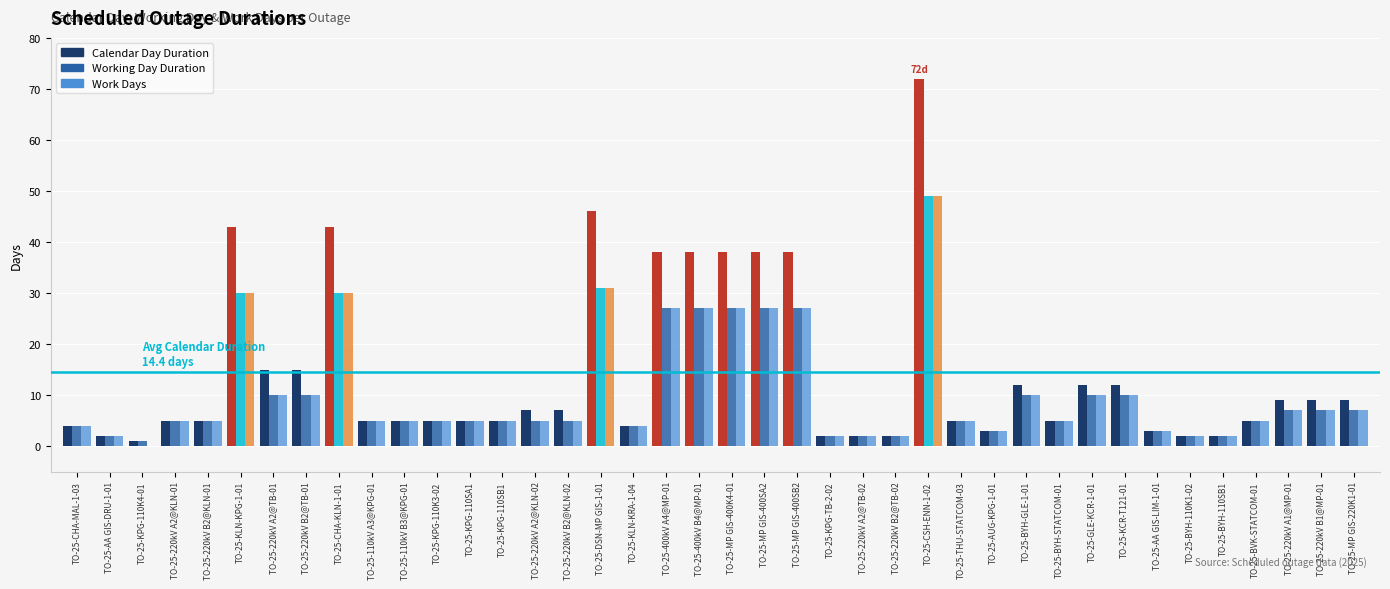

The value of Working Day Duration at TO-25-AUG-KPG-1-01 is 3. True or false?

True